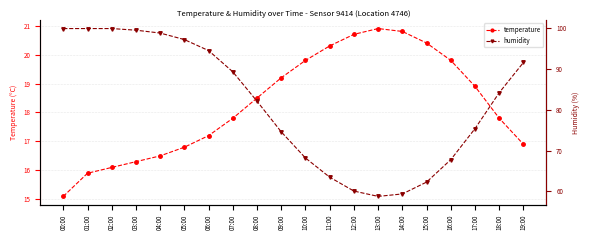

What is the difference between the maximum and second lowest values in the temperature series?

5.0